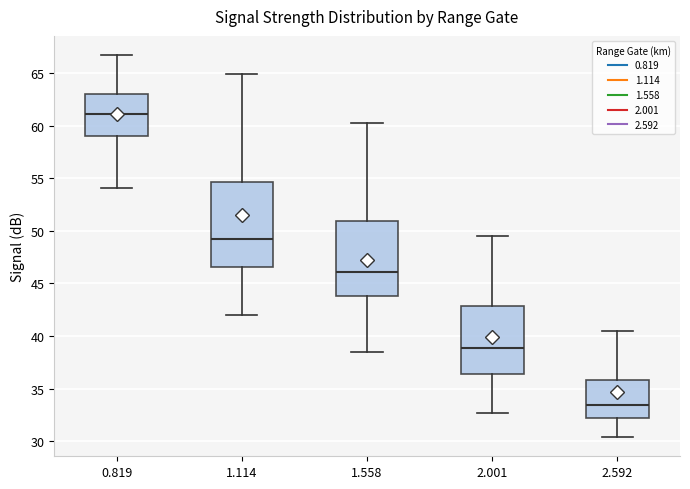

Comparing the boxes themselves (not the whiskers), which one is the tallest?

1.114